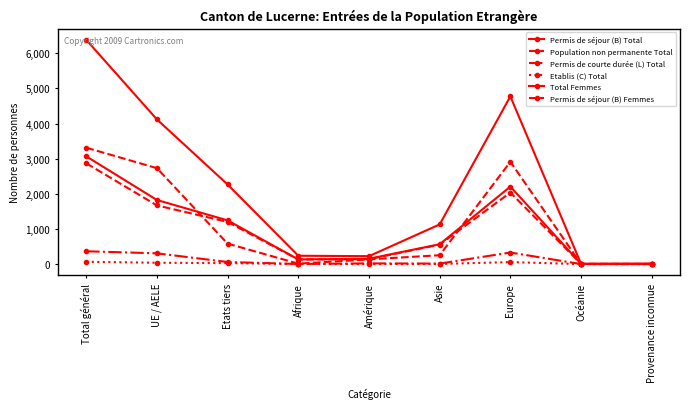

What is the sum of all Etablis (C) Total values?

195